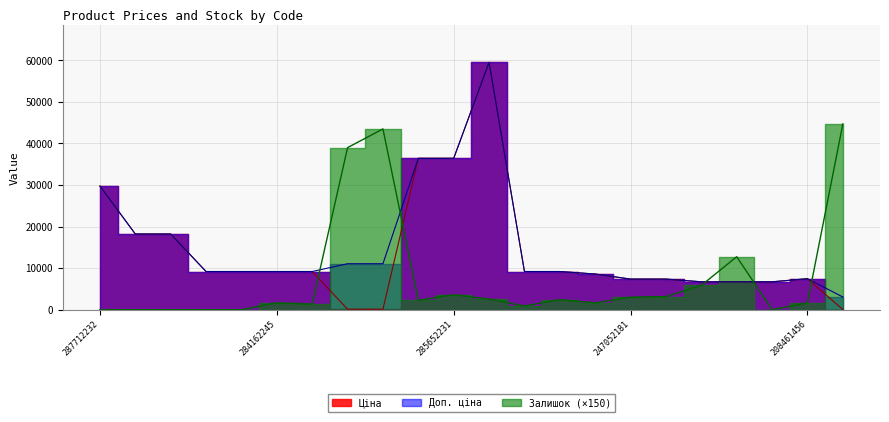

What position from the left is 280941739?

20